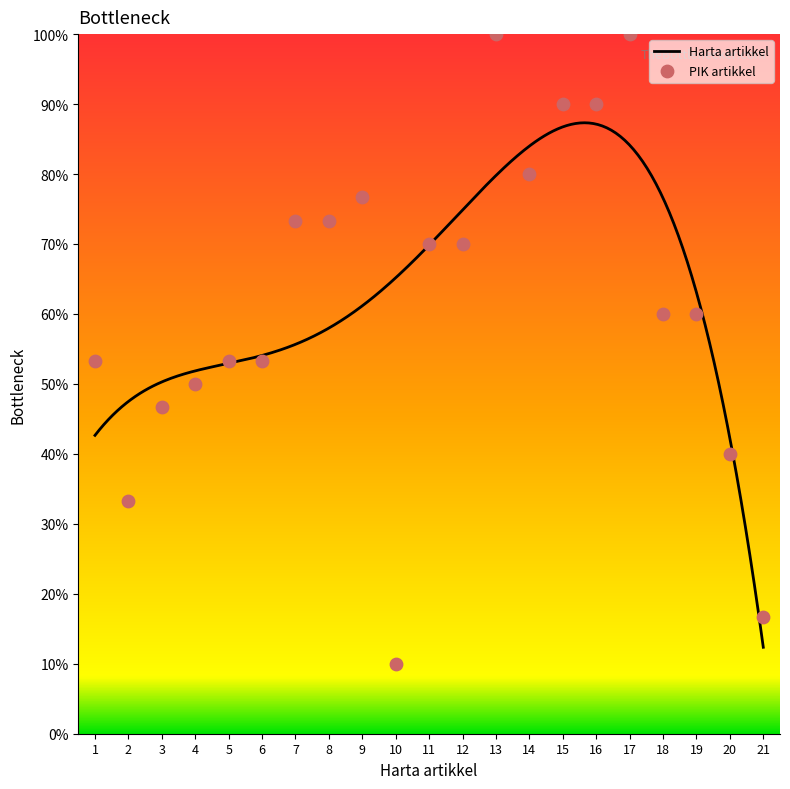

What is the change in value from 5 to 20?

-13.3